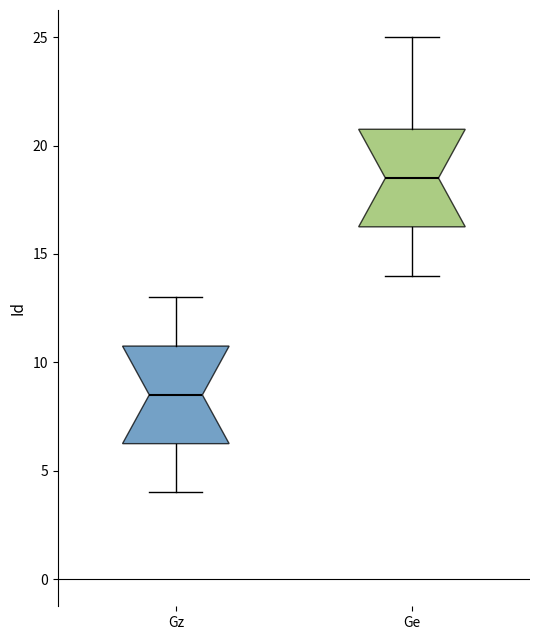

Reading left to right, transcribe this box plot: for each box, give where its median line is, the range the box spans, and where its two whiskers end, as read against the y-axis. The values are not printed on the chart, so give them approximately, as read against the axis.

Gz: median 8.5, box 6.5 to 11.0, whiskers 4.0 to 13.0
Ge: median 18.5, box 16.5 to 21.0, whiskers 14.0 to 25.0